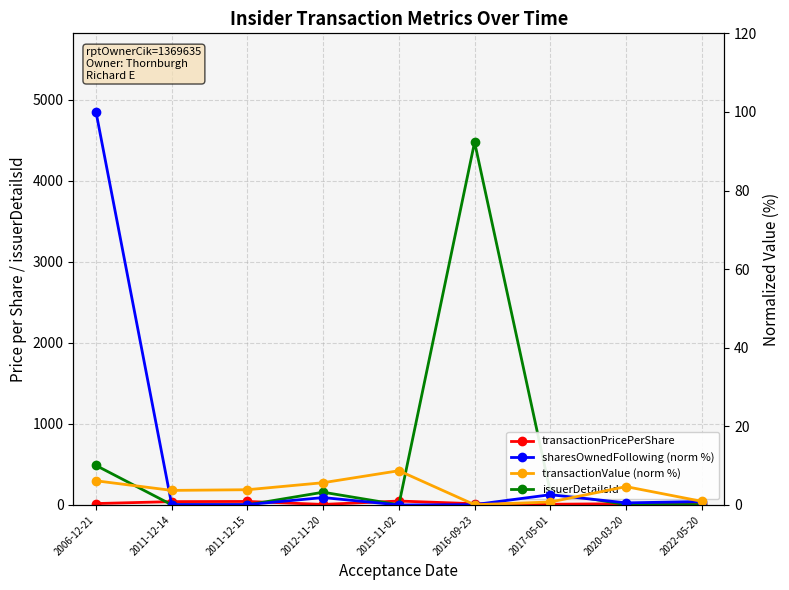

Rank the series at 2016-09-23 from highest to lowest value.

issuerDetailsId, transactionPricePerShare, sharesOwnedFollowing (norm %), transactionValue (norm %)